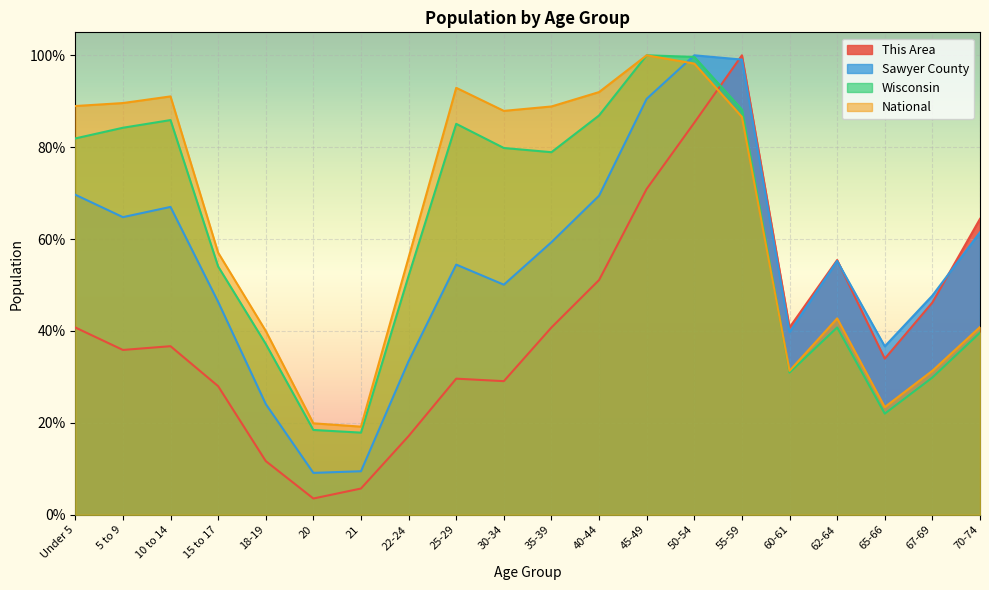

Reading right to left, list all the values displayed in this chart.

This Area: 70-74=0.6	67-69=0.5	65-66=0.3	62-64=0.6	60-61=0.4	55-59=1.0	50-54=0.9	45-49=0.7	40-44=0.5	35-39=0.4	30-34=0.3	25-29=0.3	22-24=0.2	21=0.1	20=0.0	18-19=0.1	15 to 17=0.3	10 to 14=0.4	5 to 9=0.4	Under 5=0.4
Sawyer County: 70-74=0.6	67-69=0.5	65-66=0.4	62-64=0.6	60-61=0.4	55-59=1.0	50-54=1.0	45-49=0.9	40-44=0.7	35-39=0.6	30-34=0.5	25-29=0.5	22-24=0.3	21=0.1	20=0.1	18-19=0.2	15 to 17=0.5	10 to 14=0.7	5 to 9=0.6	Under 5=0.7
Wisconsin: 70-74=0.4	67-69=0.3	65-66=0.2	62-64=0.4	60-61=0.3	55-59=0.9	50-54=1.0	45-49=1.0	40-44=0.9	35-39=0.8	30-34=0.8	25-29=0.9	22-24=0.5	21=0.2	20=0.2	18-19=0.4	15 to 17=0.5	10 to 14=0.9	5 to 9=0.8	Under 5=0.8
National: 70-74=0.4	67-69=0.3	65-66=0.2	62-64=0.4	60-61=0.3	55-59=0.9	50-54=1.0	45-49=1.0	40-44=0.9	35-39=0.9	30-34=0.9	25-29=0.9	22-24=0.6	21=0.2	20=0.2	18-19=0.4	15 to 17=0.6	10 to 14=0.9	5 to 9=0.9	Under 5=0.9